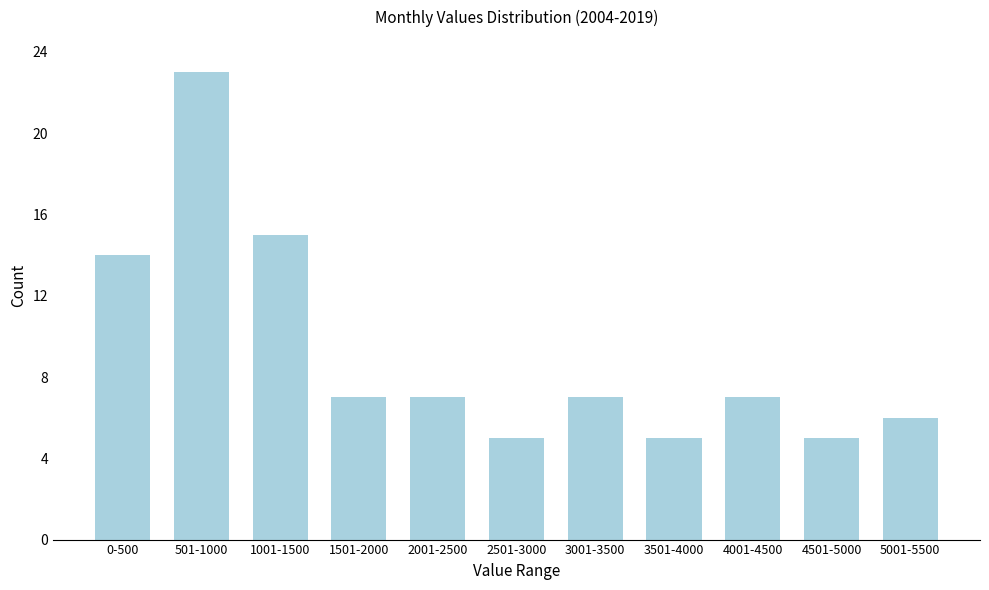

Reading left to right, transcribe all the data shown in this chart.

14	23	15	7	7	5	7	5	7	5	6